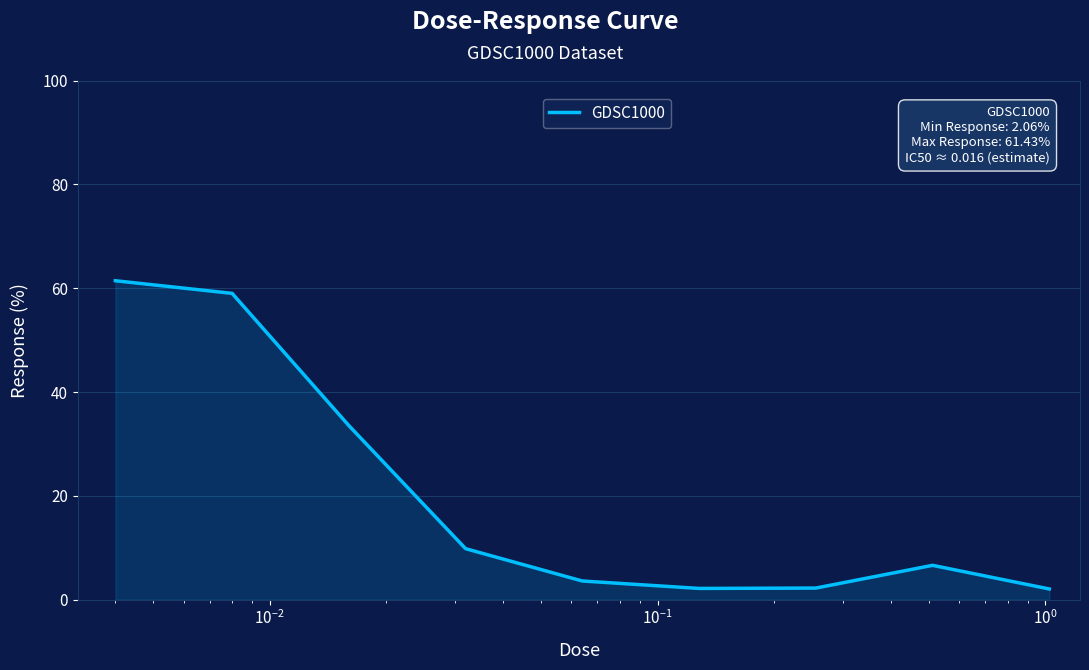

What is the difference between the maximum and minimum values?

59.4